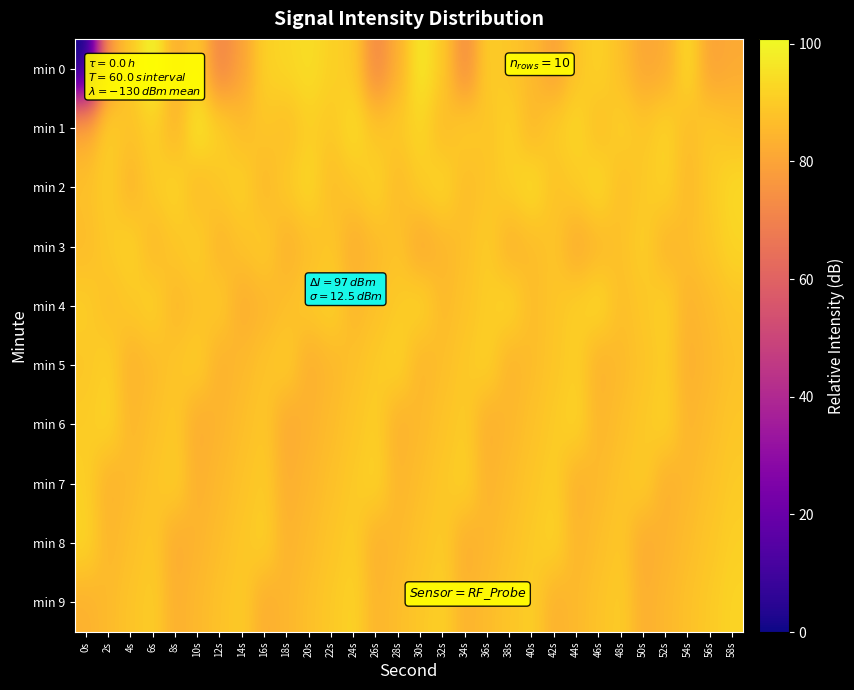

What is the total value across all series at 36s?

878.8